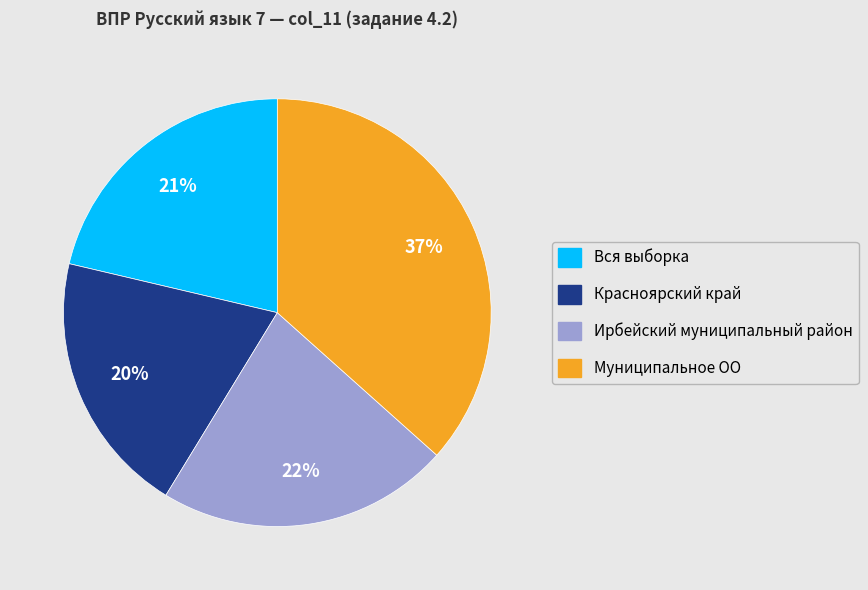

To the nearest percent, what is the difference between the Ирбейский муниципальный район and Красноярский край slice percentages?

2%